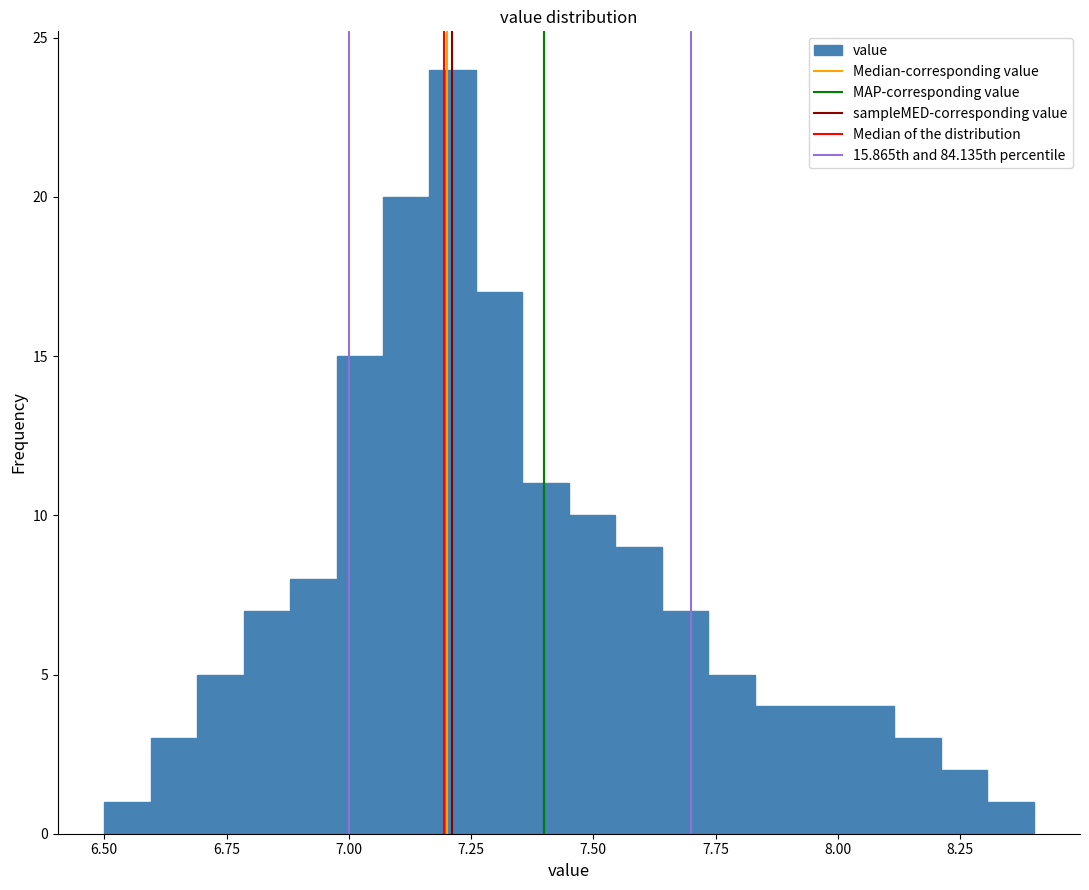

Around what value on the x-axis is the tallest bar? Give the approximate position of its centre, as read against the axis.

7.20